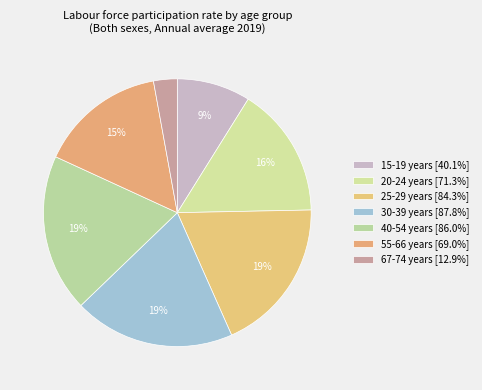

How many segments does this pie chart have?

7